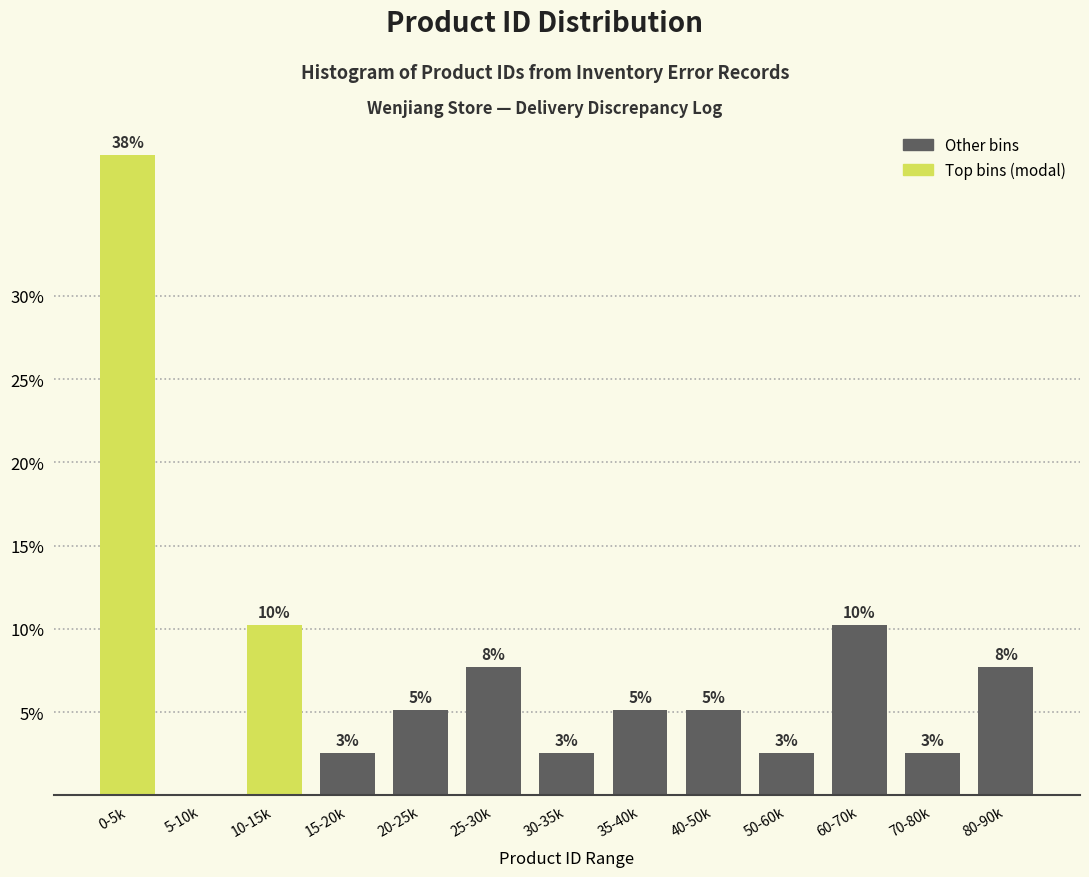

Are the bars horizontal?

No